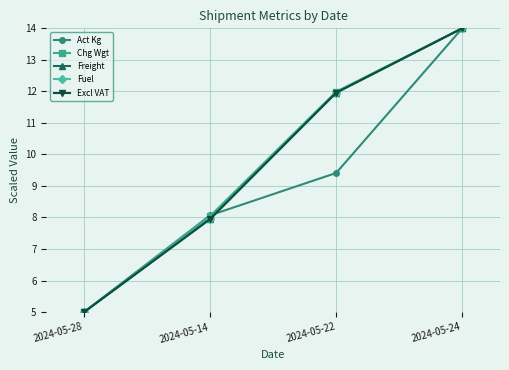

Count the number of categories in the chart.

4